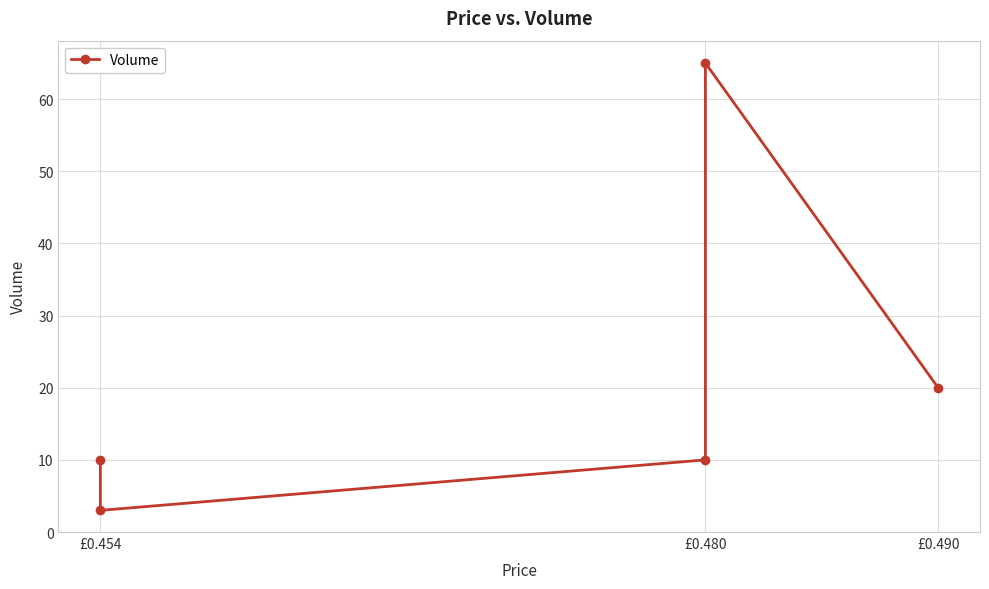

True or false: the data shows 92 at £0.480.

False